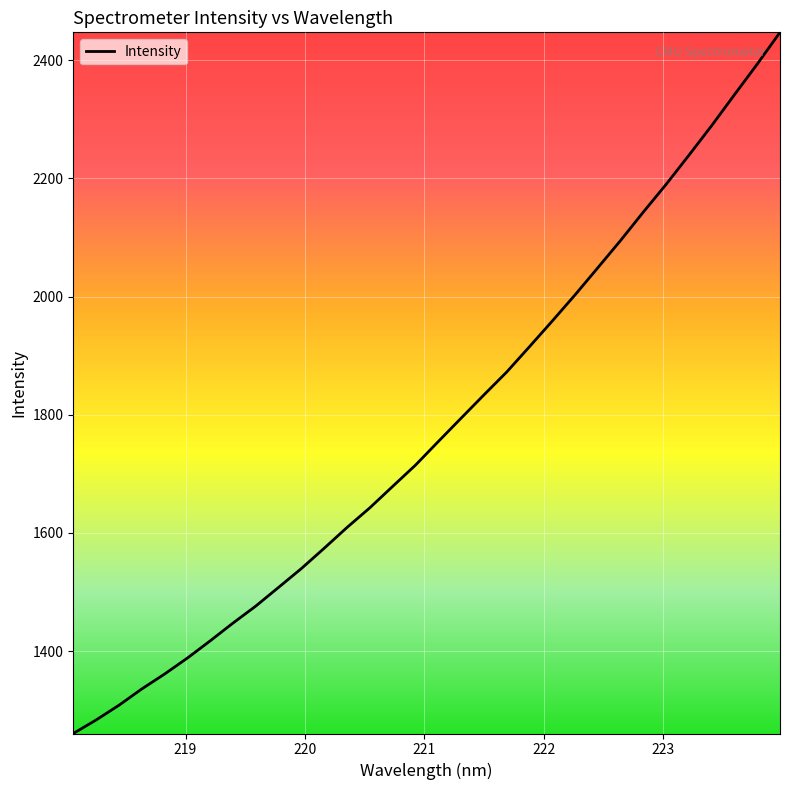

True or false: there are more than 0 points higher than both neighbors.

False